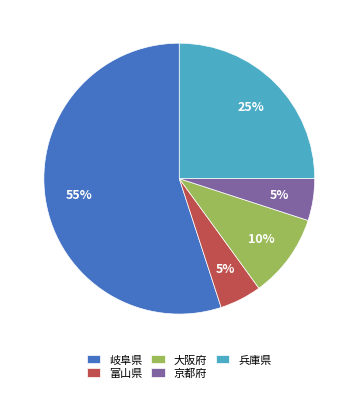

Between 富山県 and 兵庫県, which is larger?

兵庫県